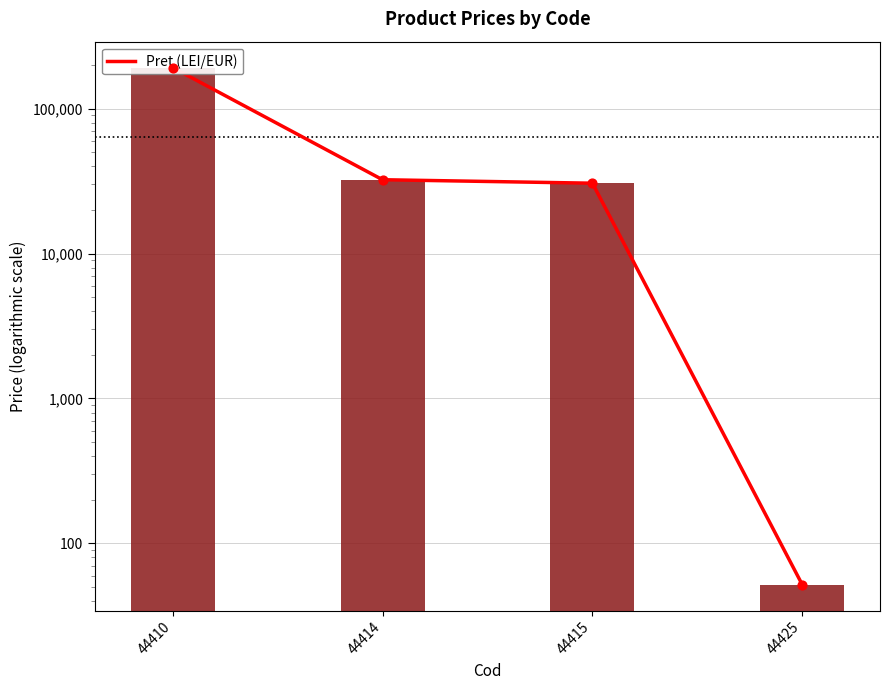

Which has a higher value, 44415 or 44425?

44415